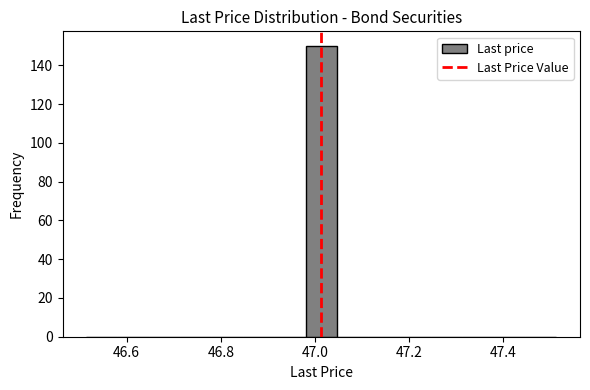

Read against the x-axis, roughly where is the centre of the tallest bar?

47.02